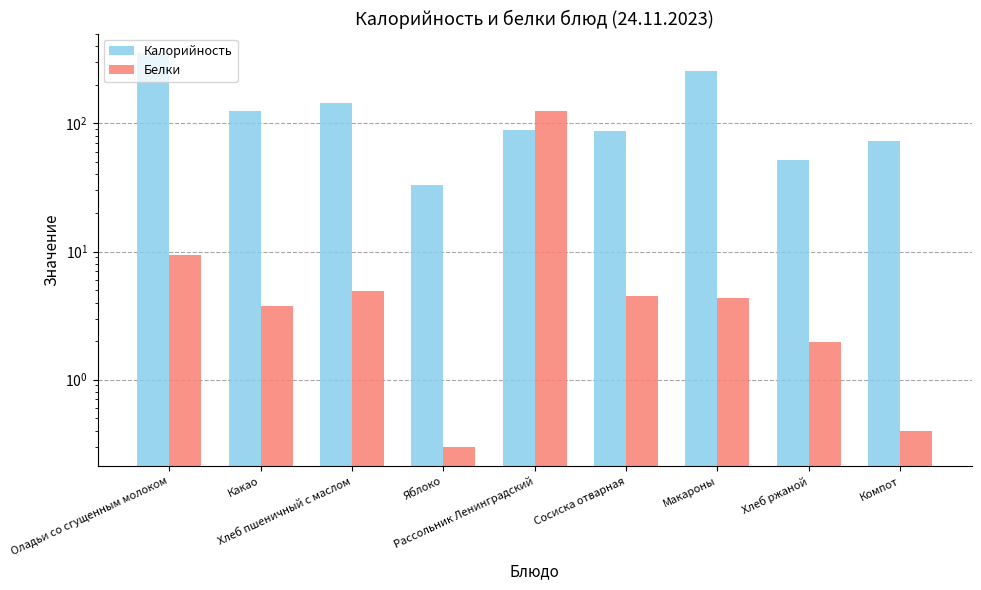

What value does the Белки series have at Оладьи со сгущенным молоком?

9.5